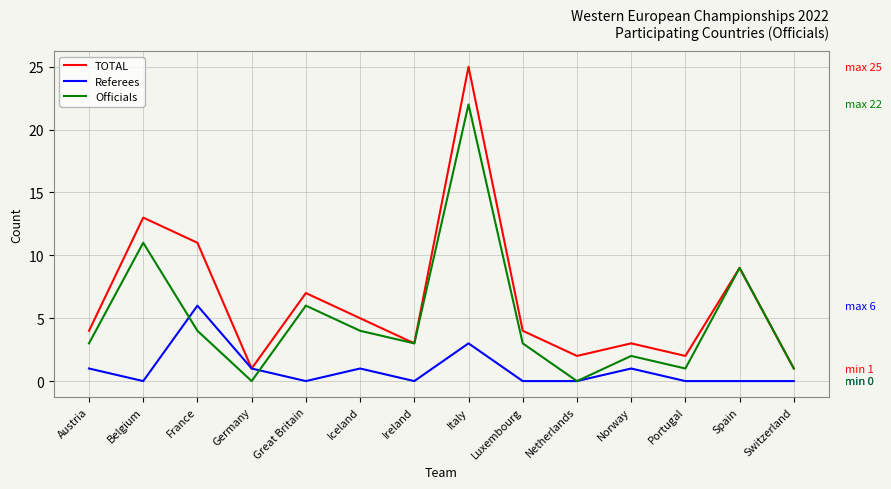

What is the average value of the TOTAL series?

6